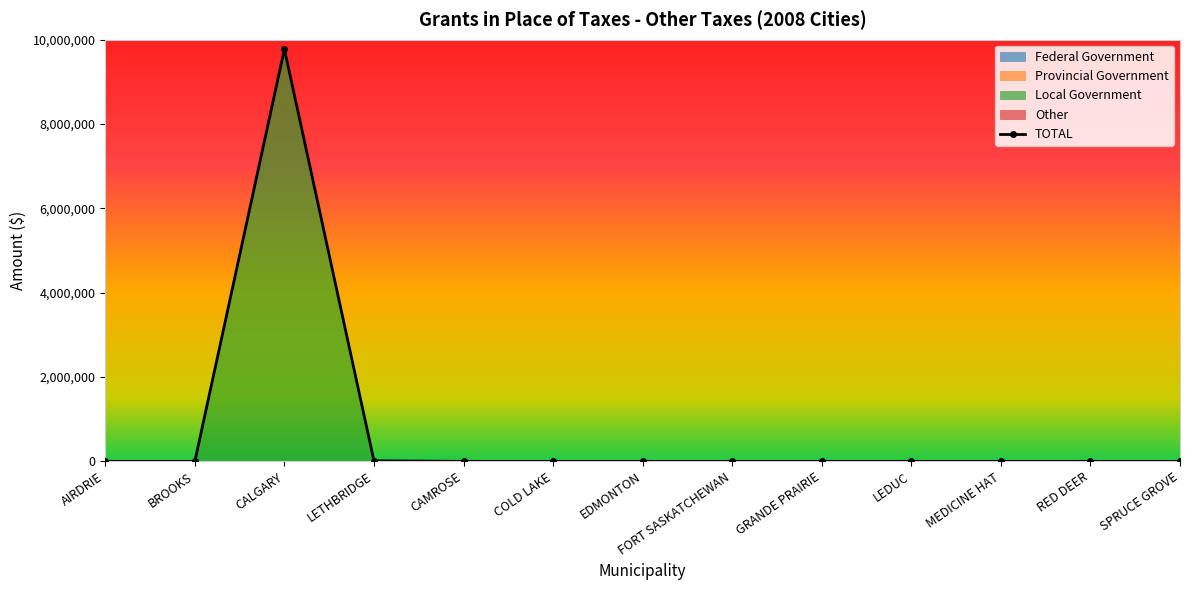

Which series has the largest total across all categories?

TOTAL